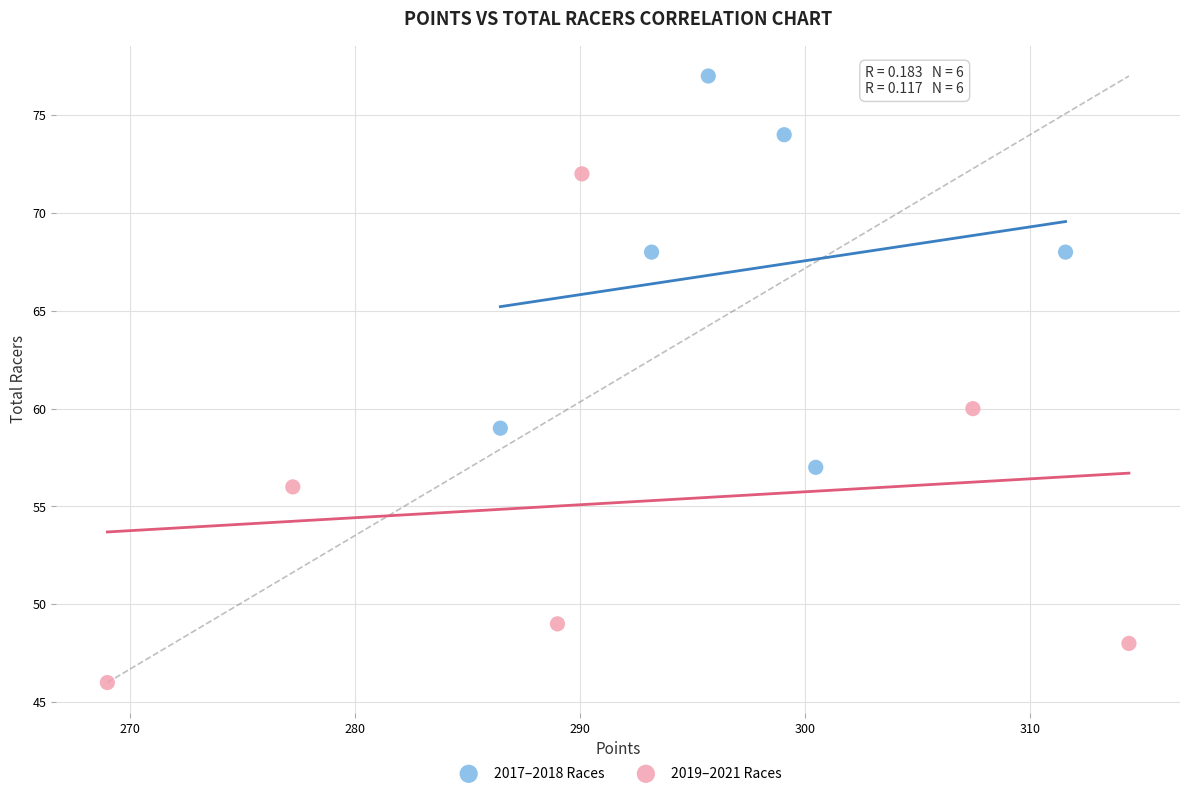

Which series contains the highest Y value?

2017–2018 Races